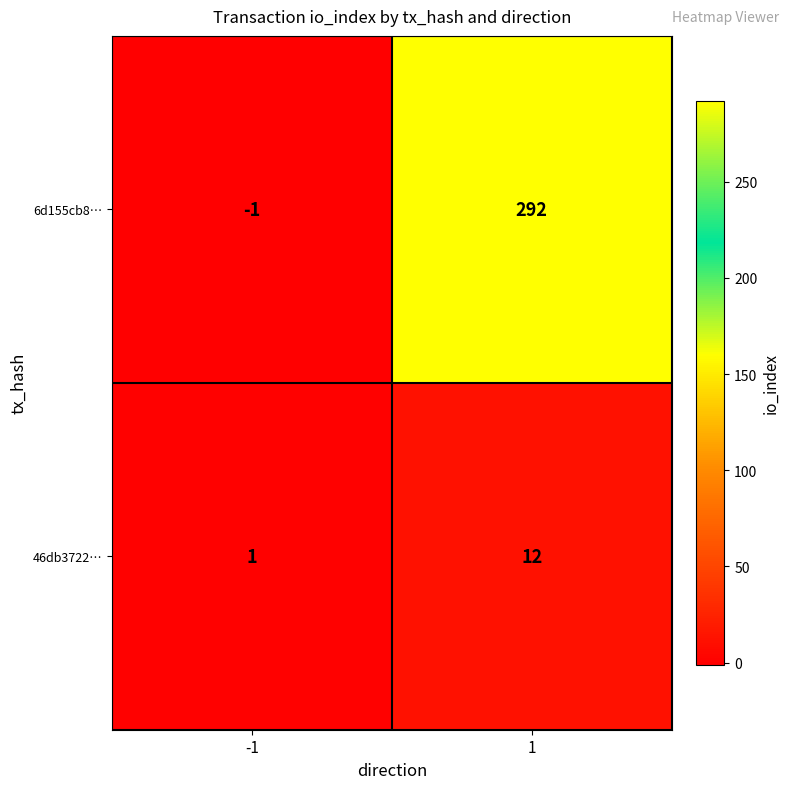

At 1, list the series in order from smallest to largest.

46db3722…, 6d155cb8…